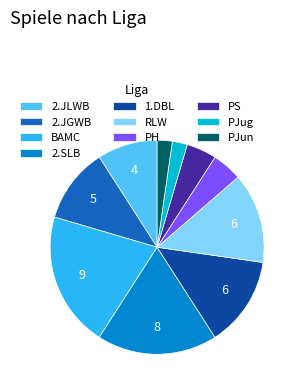

Does any single category account for the majority?

No